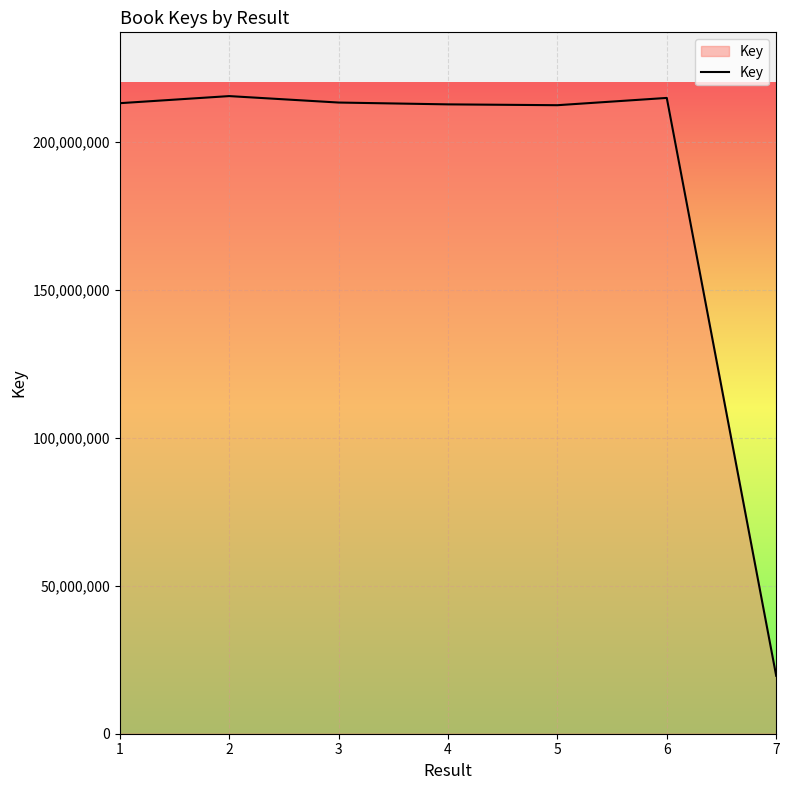

What is the smallest value displayed?

19580651